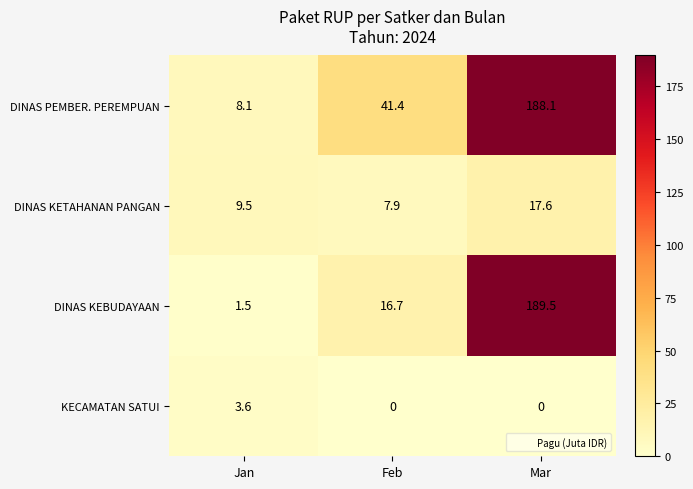

List the series in order of their peak value, highest first.

DINAS KEBUDAYAAN, DINAS PEMBER. PEREMPUAN, DINAS KETAHANAN PANGAN, KECAMATAN SATUI